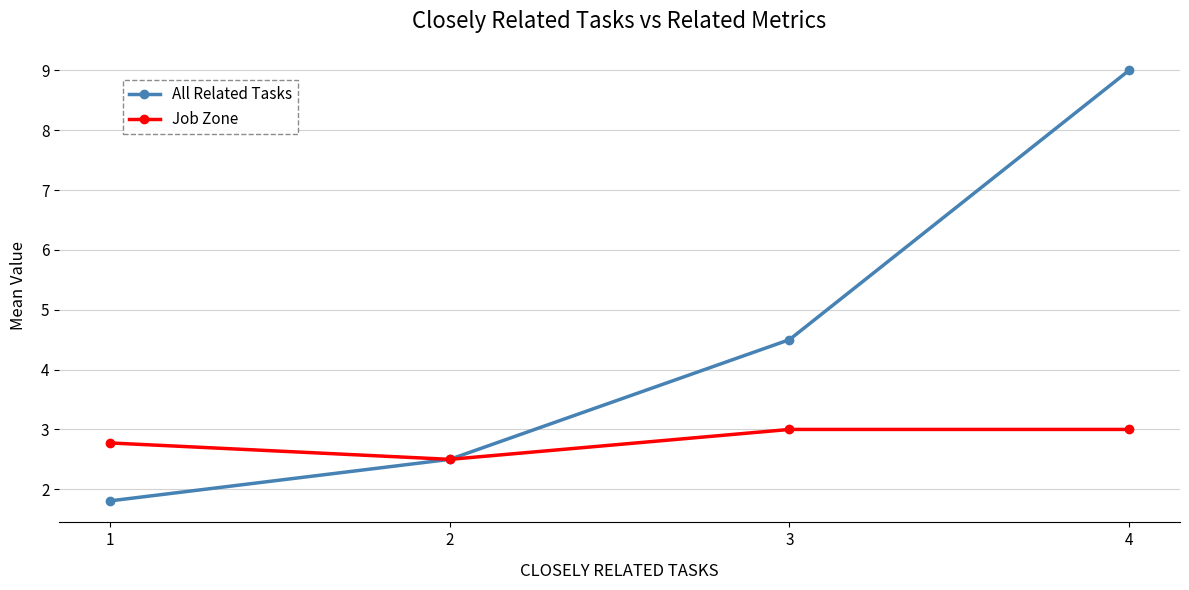

True or false: Job Zone has more than 1 interior local peaks.

False